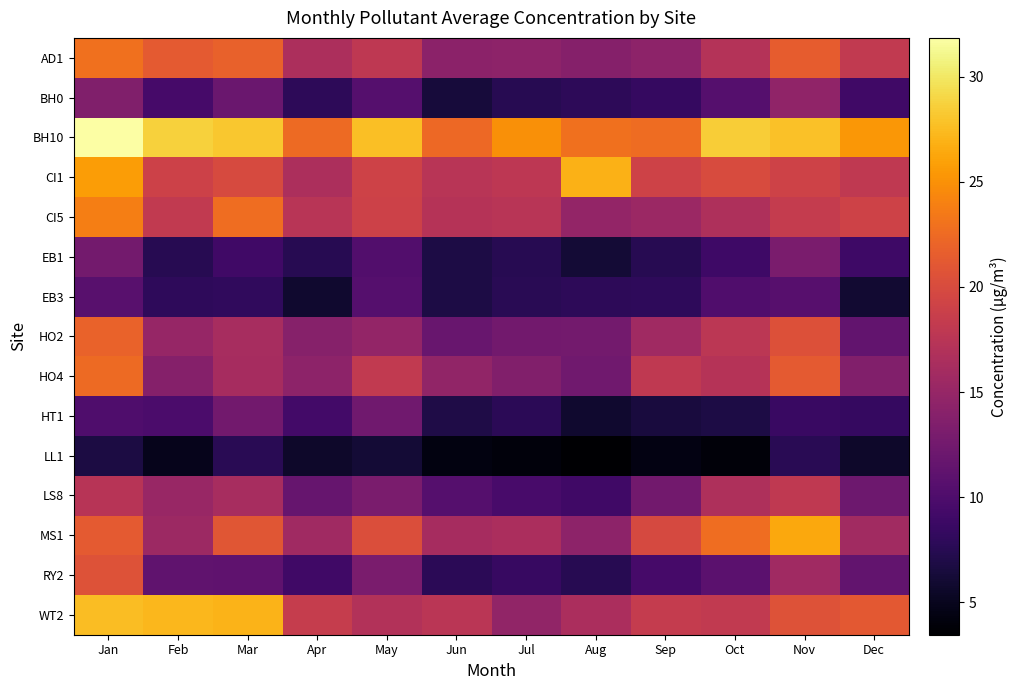

How many categories are shown in the chart?

12